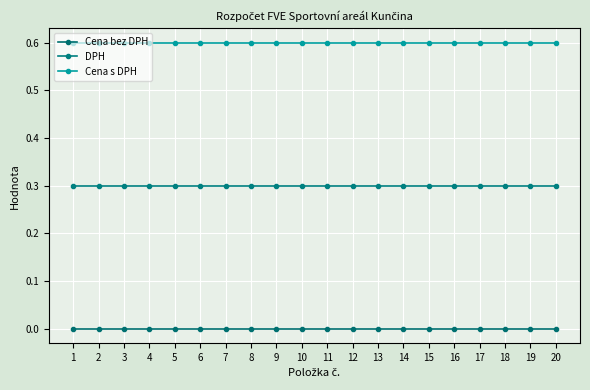

Rank the series at 9 from highest to lowest value.

Cena s DPH, DPH, Cena bez DPH